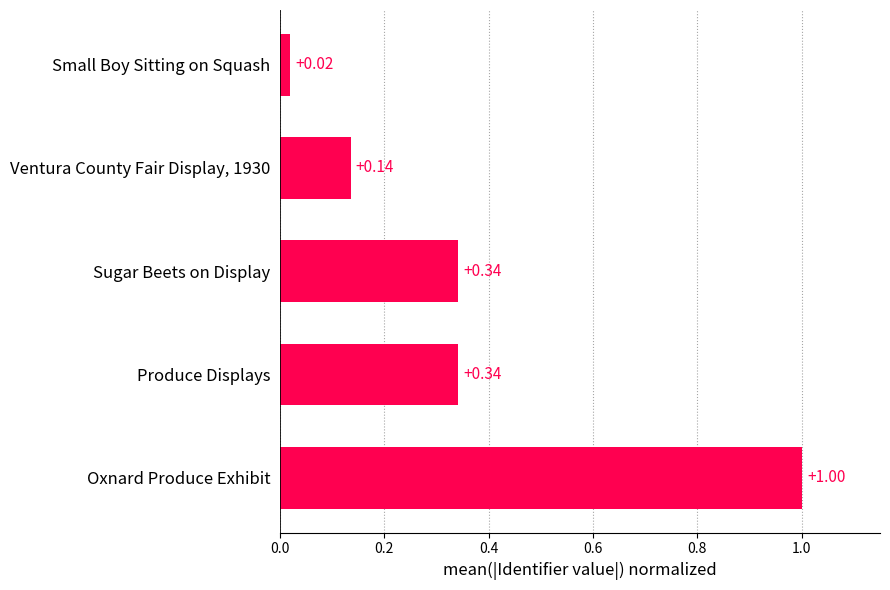

At which label is the value closest to 0?

Small Boy Sitting on Squash